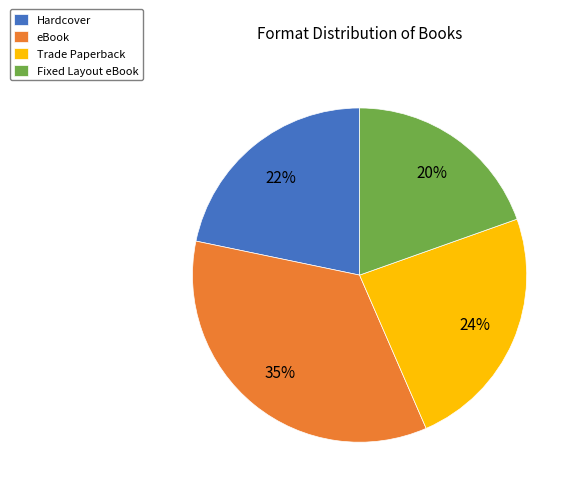

Between Trade Paperback and Fixed Layout eBook, which is larger?

Trade Paperback